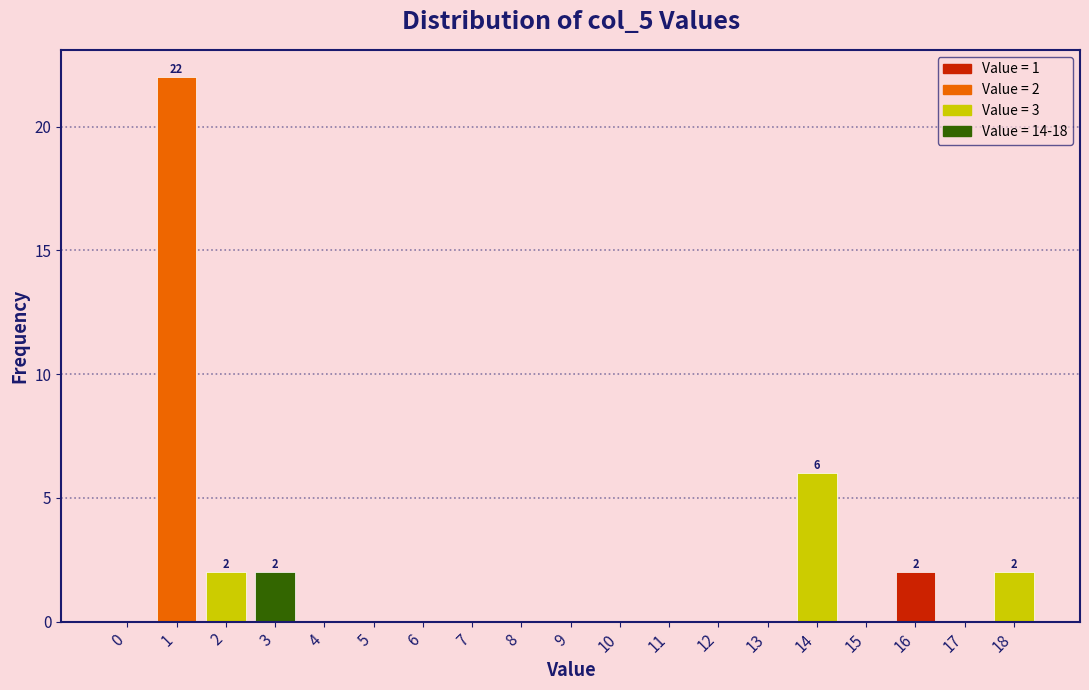

Reading right to left, list all the values displayed in this chart.

18=2	17=0	16=2	15=0	14=6	13=0	12=0	11=0	10=0	9=0	8=0	7=0	6=0	5=0	4=0	3=2	2=2	1=22	0=0